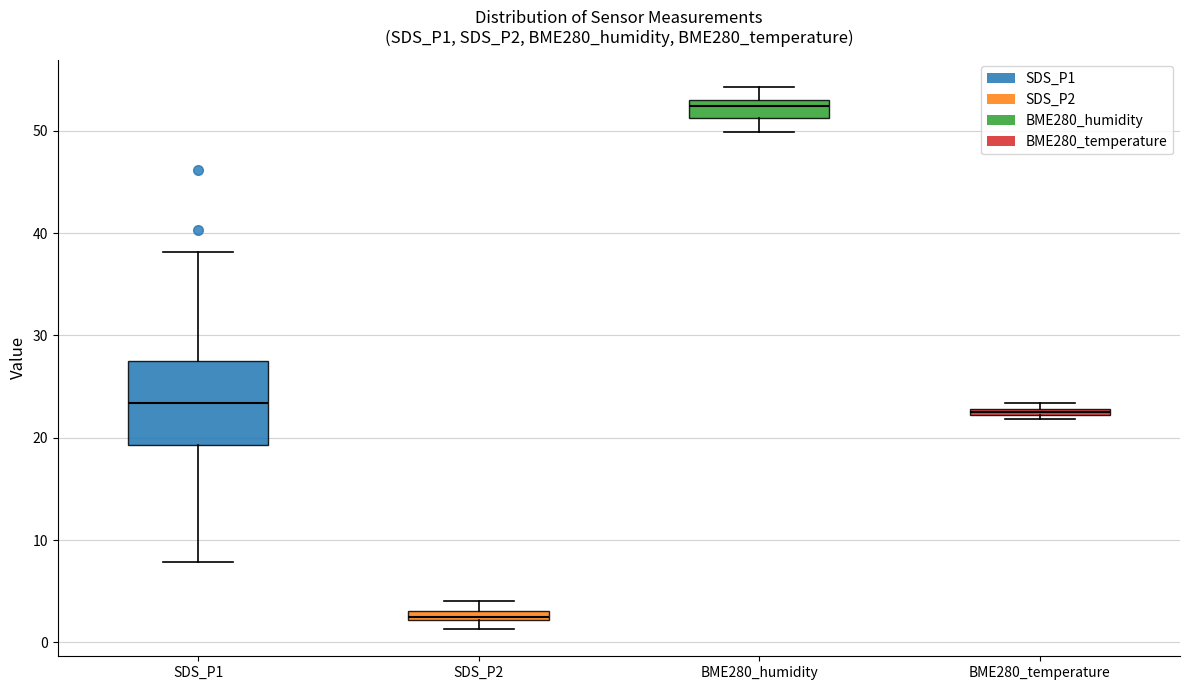

Which box has the lowest median line?

SDS_P2